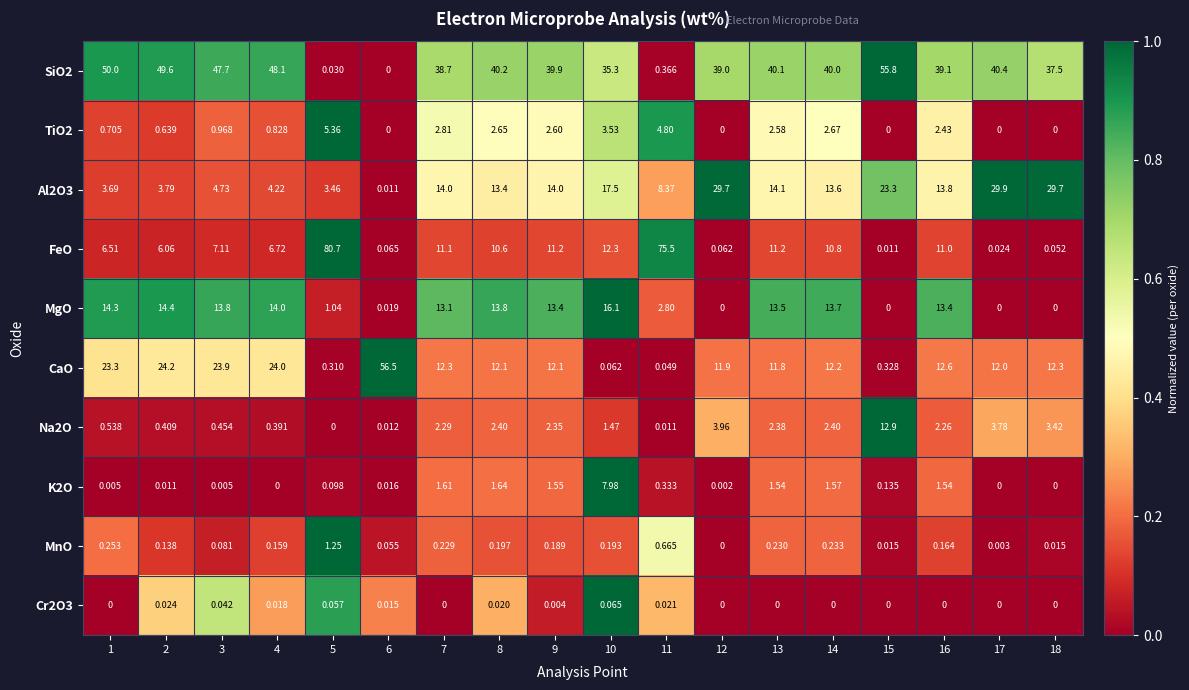

Which series has the widest spread of values?

FeO